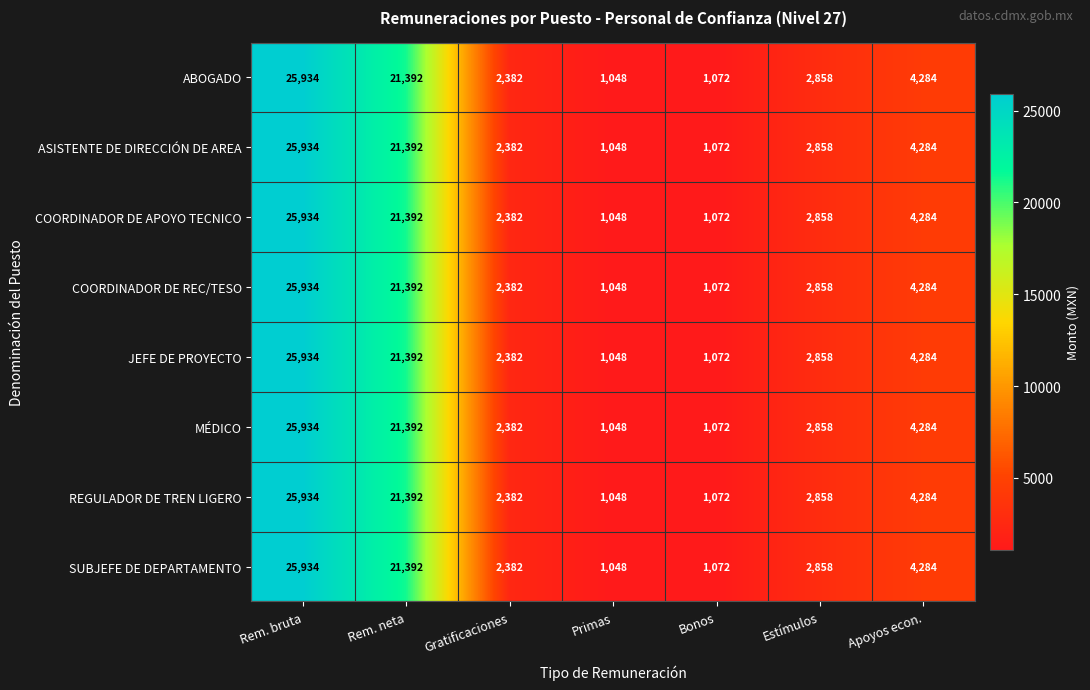

At which label is ASISTENTE DE DIRECCIÓN DE AREA closest to 13491?

Rem. neta